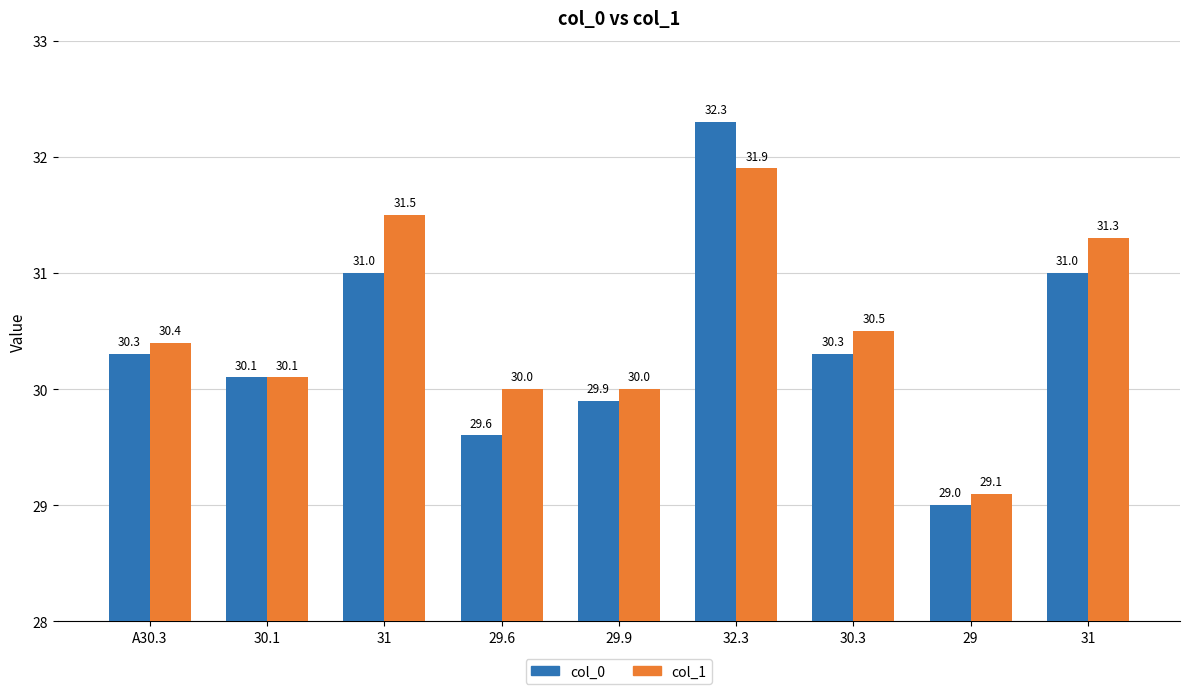

List the series in order of their overall mean, highest first.

col_1, col_0